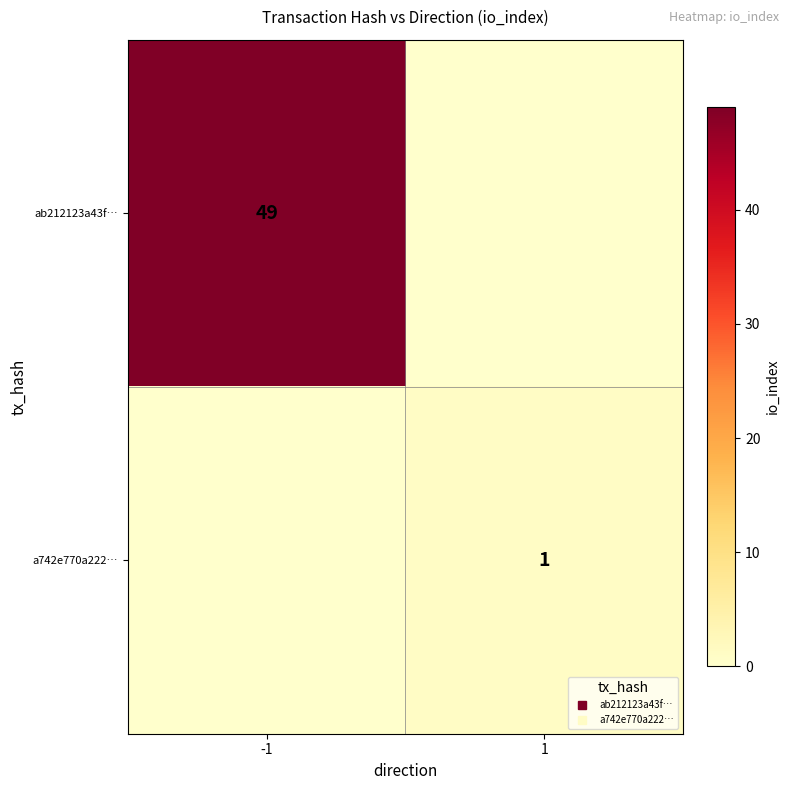

Rank the series by their average value, from highest to lowest.

ab212123a43f…, a742e770a222…